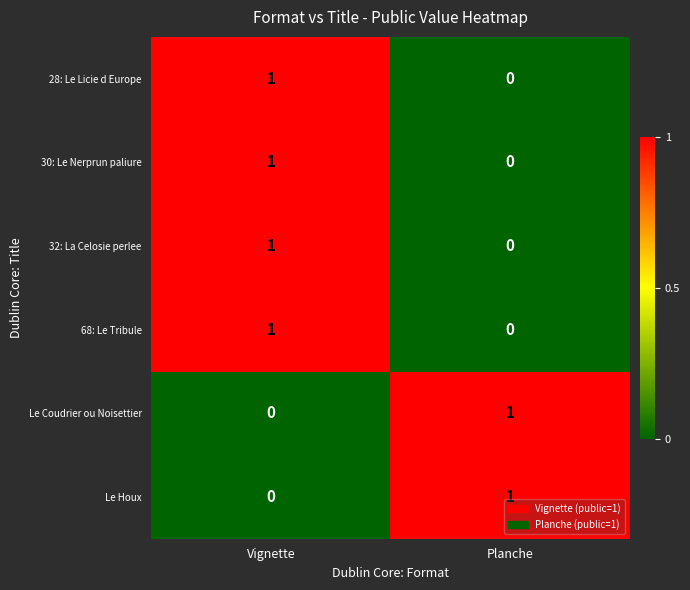

What is the spread (max minus min) of values at Vignette?

1